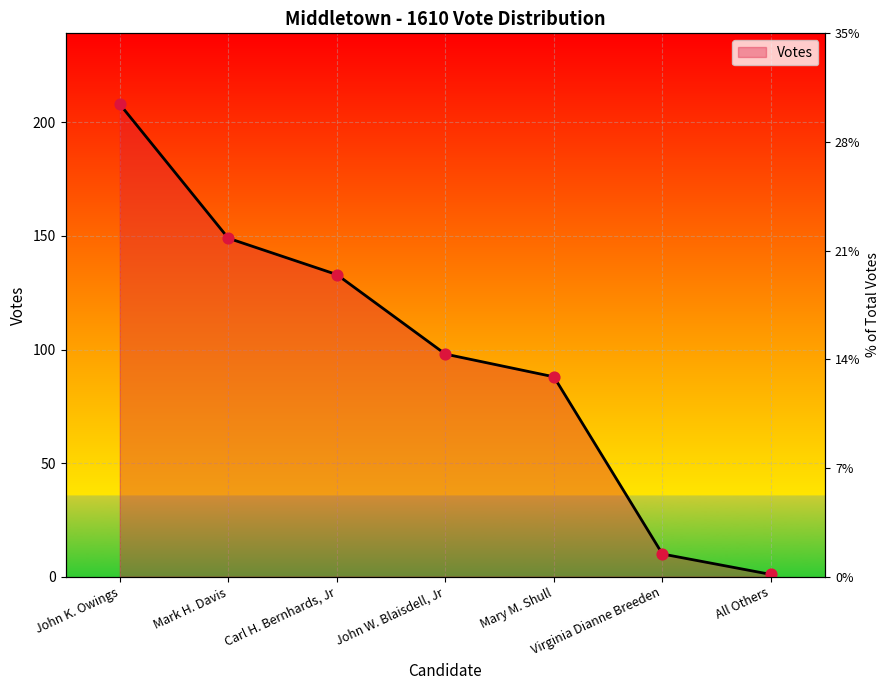

Which has a higher value, Virginia Dianne Breeden or John W. Blaisdell, Jr?

John W. Blaisdell, Jr